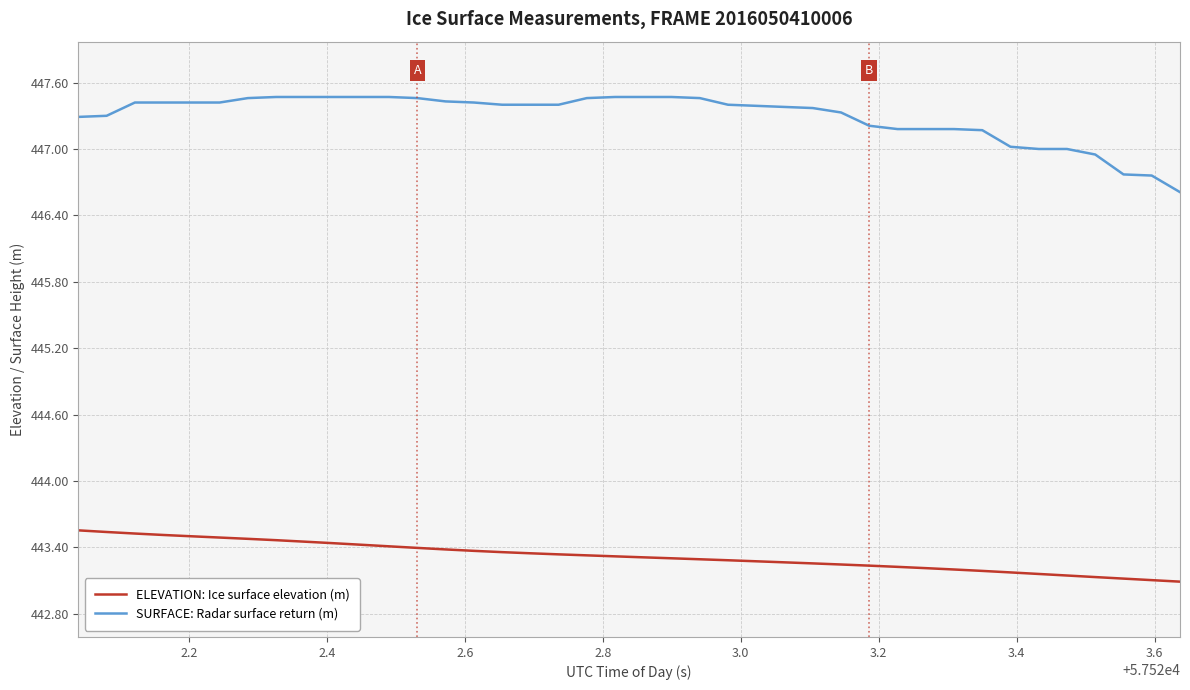

List the series in order of their peak value, lowest first.

ELEVATION: Ice surface elevation (m), SURFACE: Radar surface return (m)